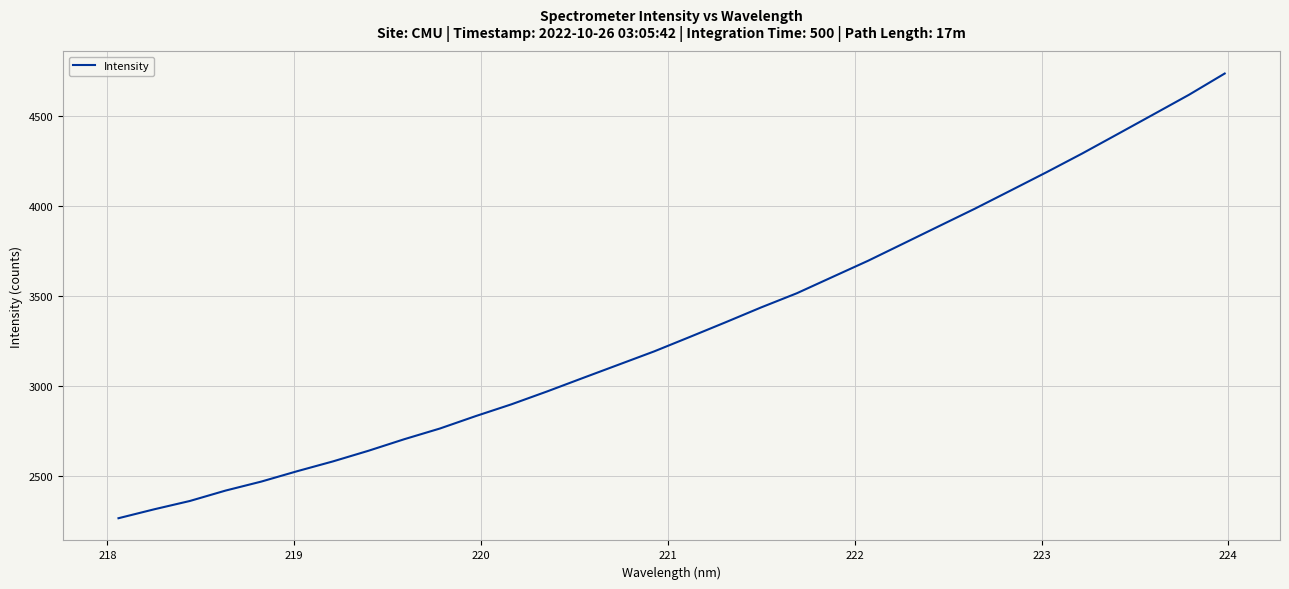

What is the difference between the maximum and minimum values?

2469.0